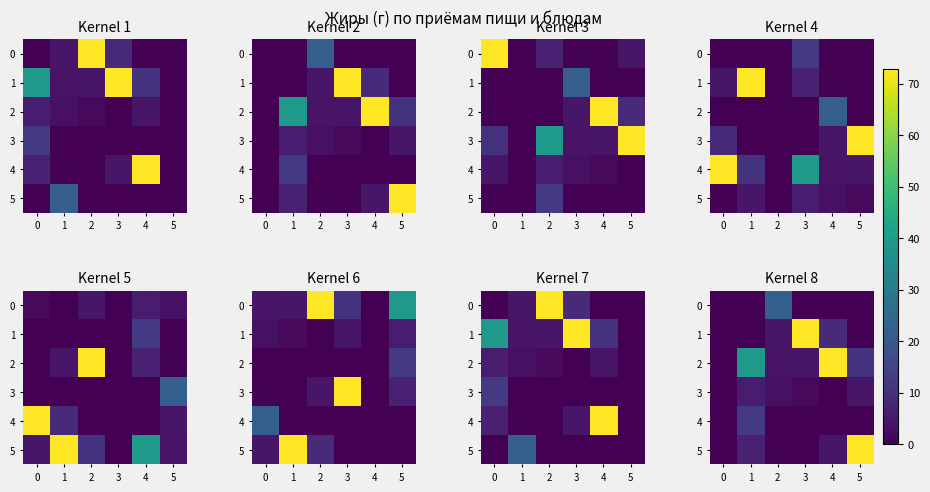

What is the greatest value displayed?

72.8